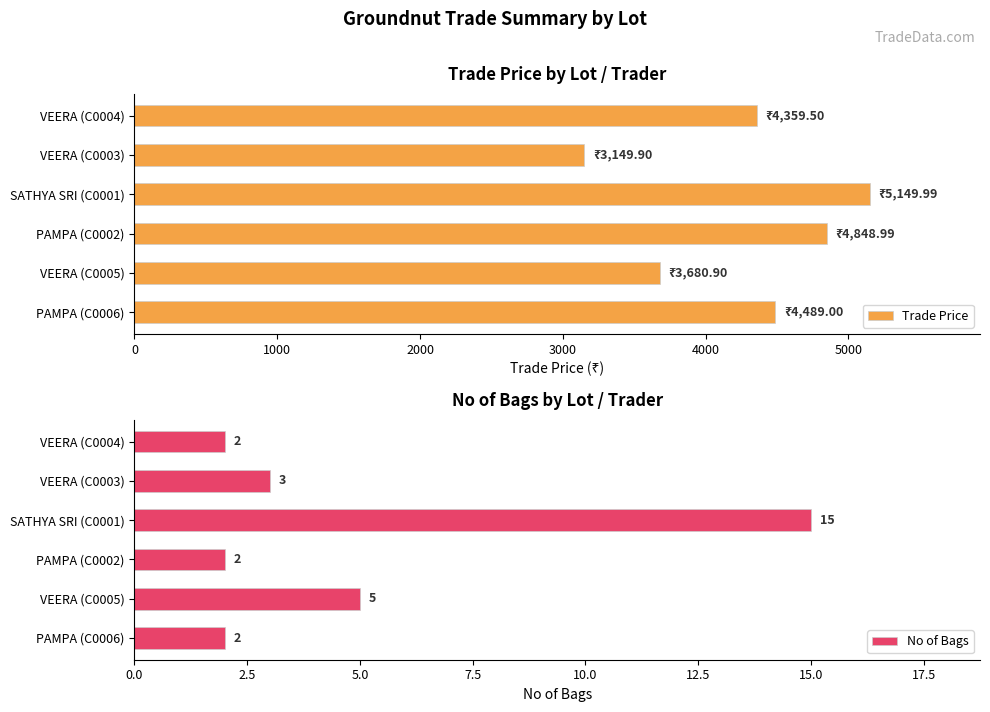

Rank the series by their average value, from lowest to highest.

No of Bags, Trade Price